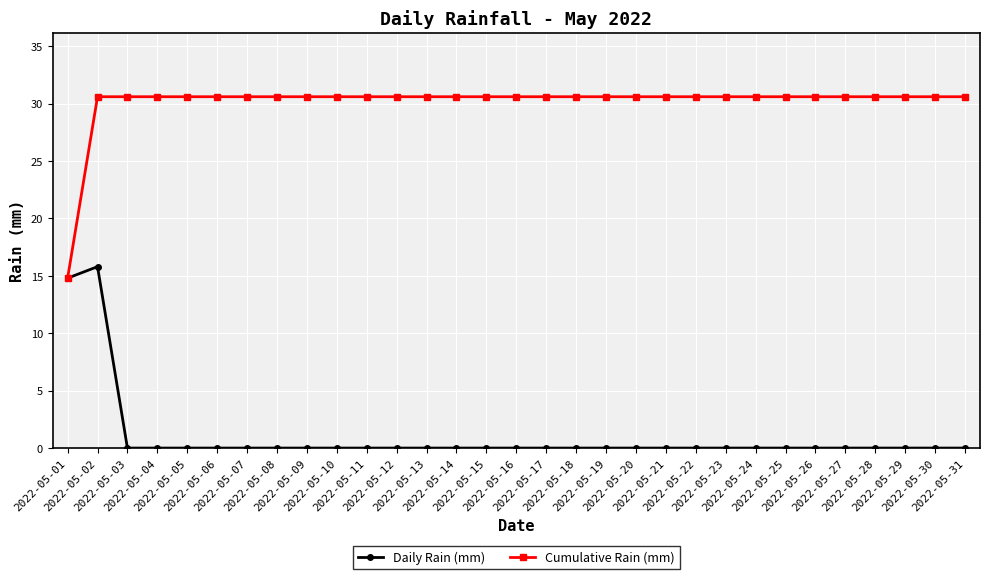

The Cumulative Rain (mm) series shows 17.4 at 2022-05-16. True or false?

False